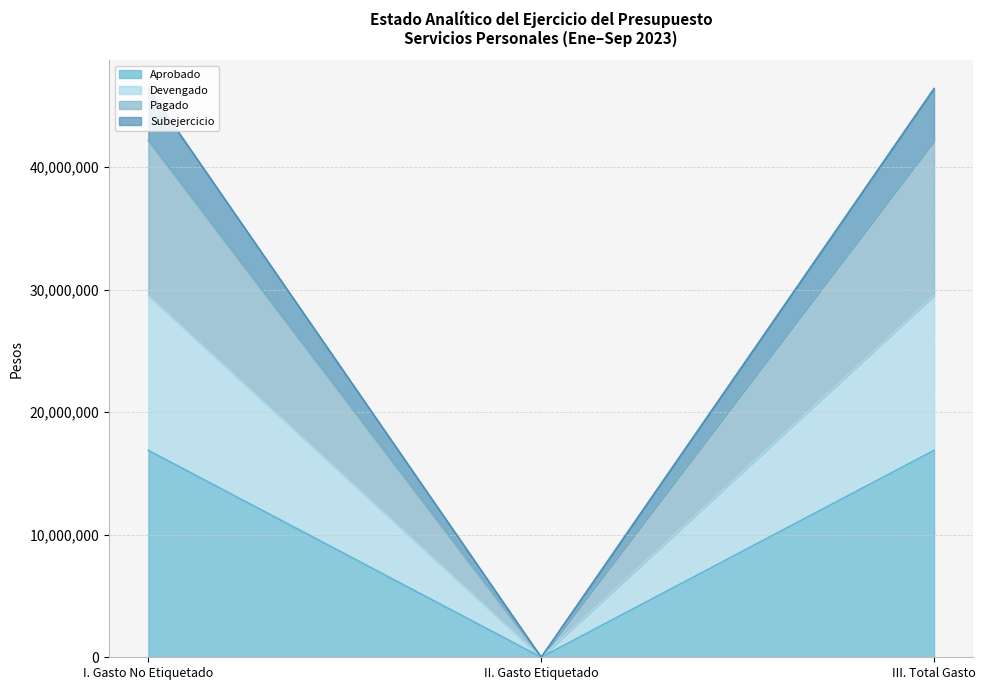

Rank the categories by Aprobado value from lowest to highest.

II. Gasto Etiquetado, I. Gasto No Etiquetado, III. Total Gasto